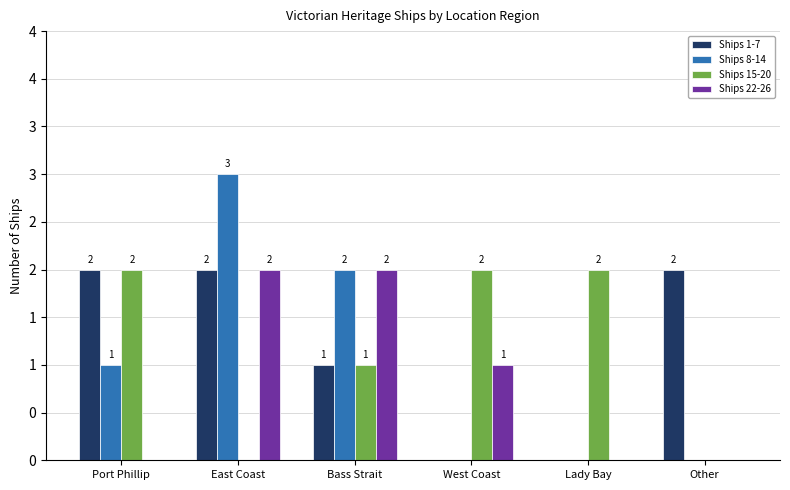

What are all the series names shown in the legend?

Ships 1-7, Ships 8-14, Ships 15-20, Ships 22-26